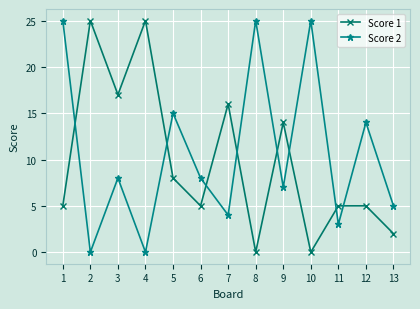

How many lines are shown in the chart?

2